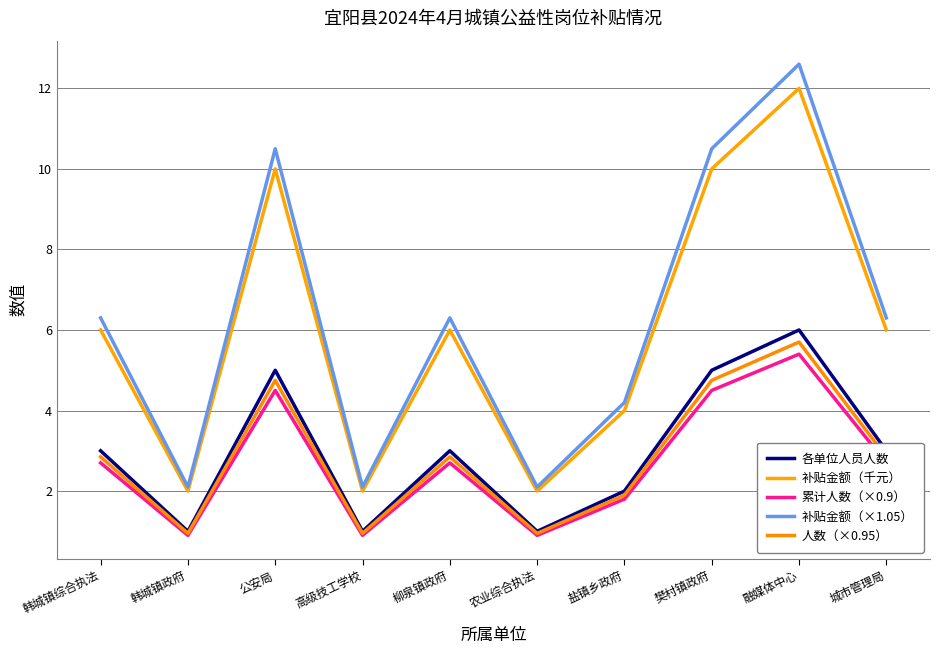

How many lines are shown in the chart?

5